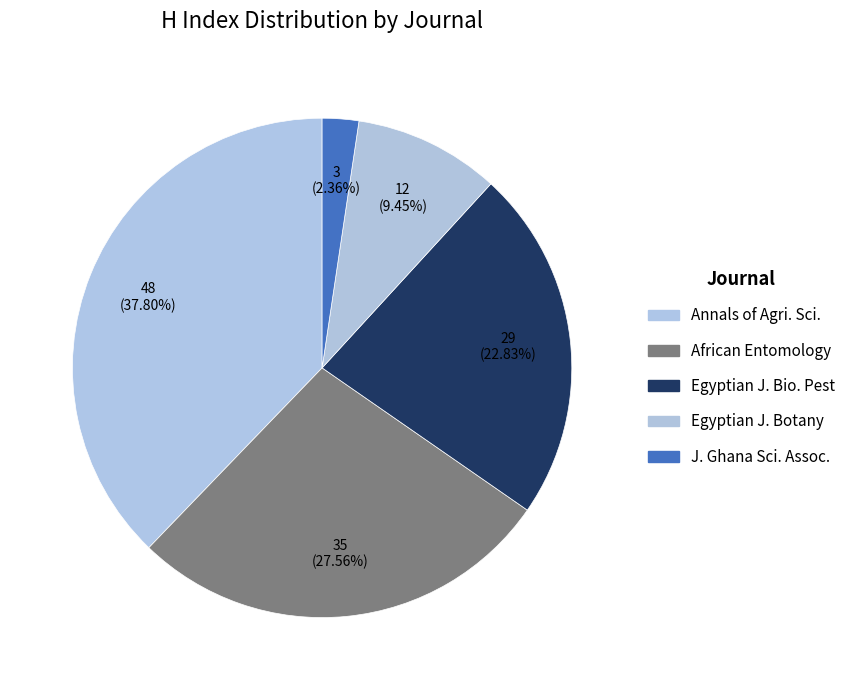

What is the smallest slice in the pie chart?

J. Ghana Sci. Assoc.